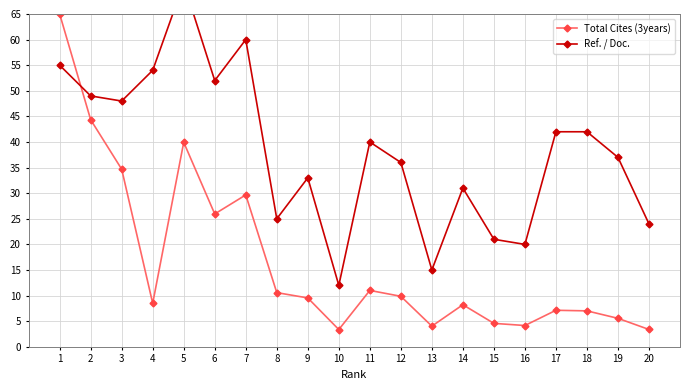

Count the number of categories in the chart.

20